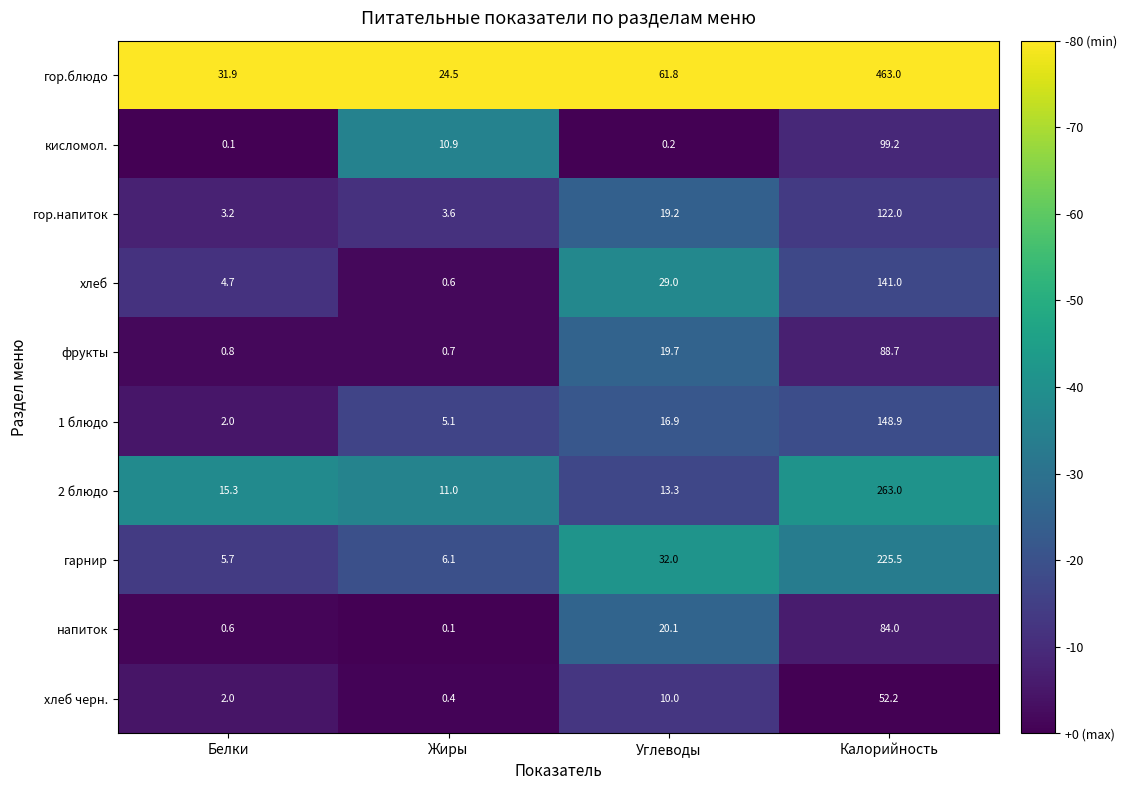

Which series changed the most between Белки and Углеводы?

гор.блюдо